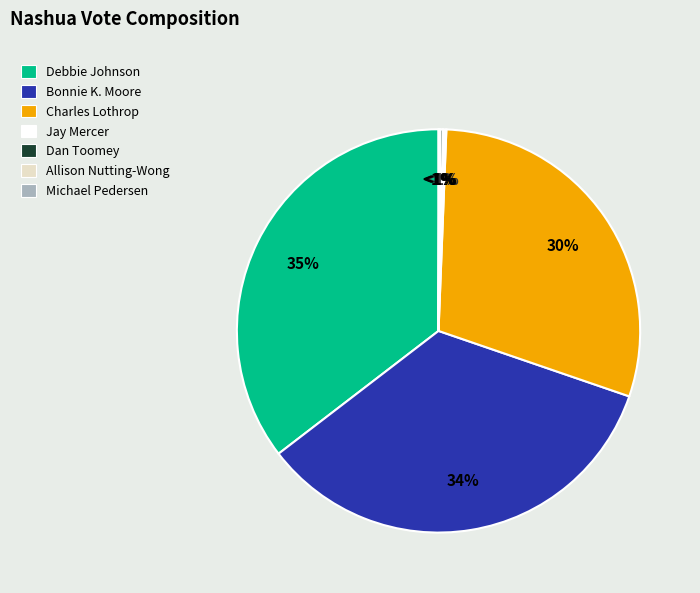

How much of the chart is everything except Allison Nutting-Wong?

99.9%